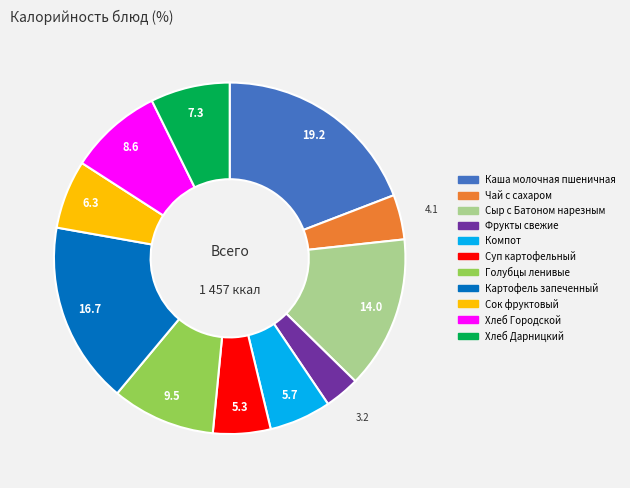

Is there any slice that represents more than half of the pie?

No